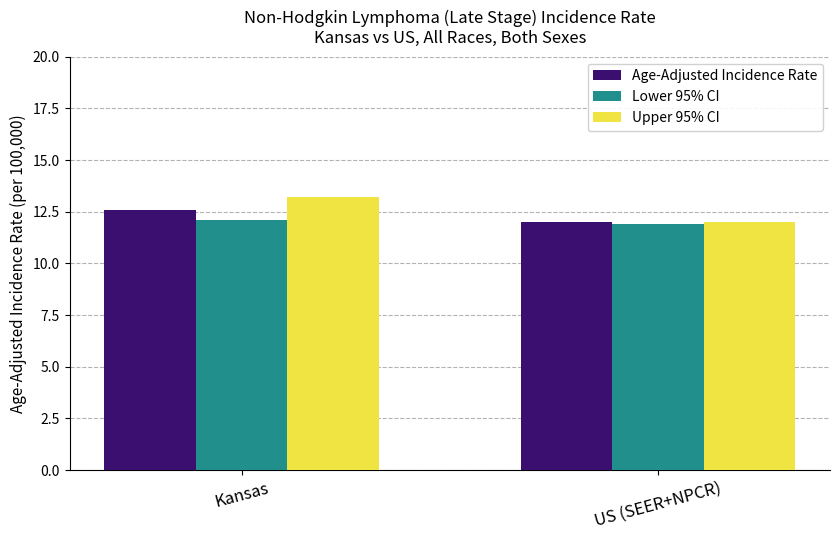

What is the lowest value of the Lower 95% CI series?

11.9